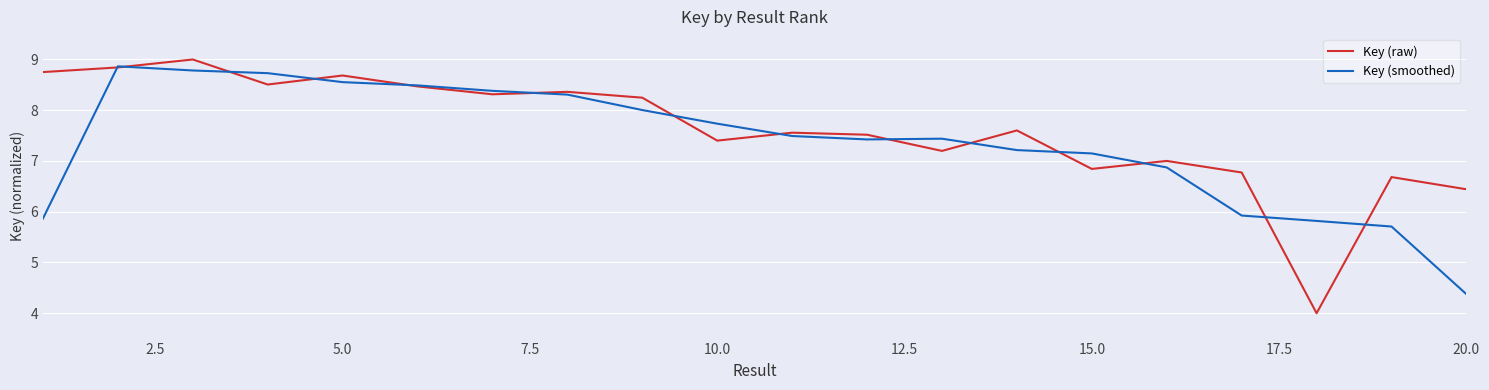

Which series has the largest range (max minus min)?

Key (raw)